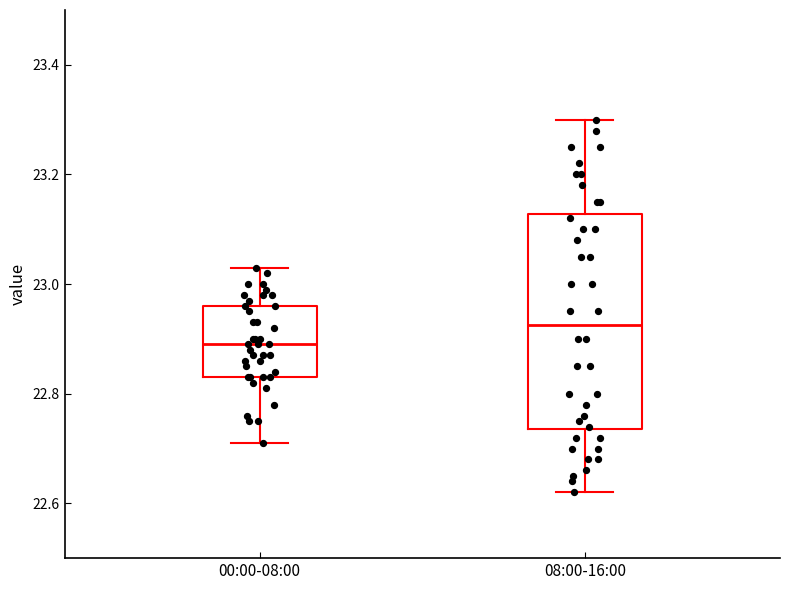

Where does the upper whisker of the box for 00:00-08:00 end on the y-axis? The values are not printed on the chart, so give them approximately, as read against the axis.

23.04